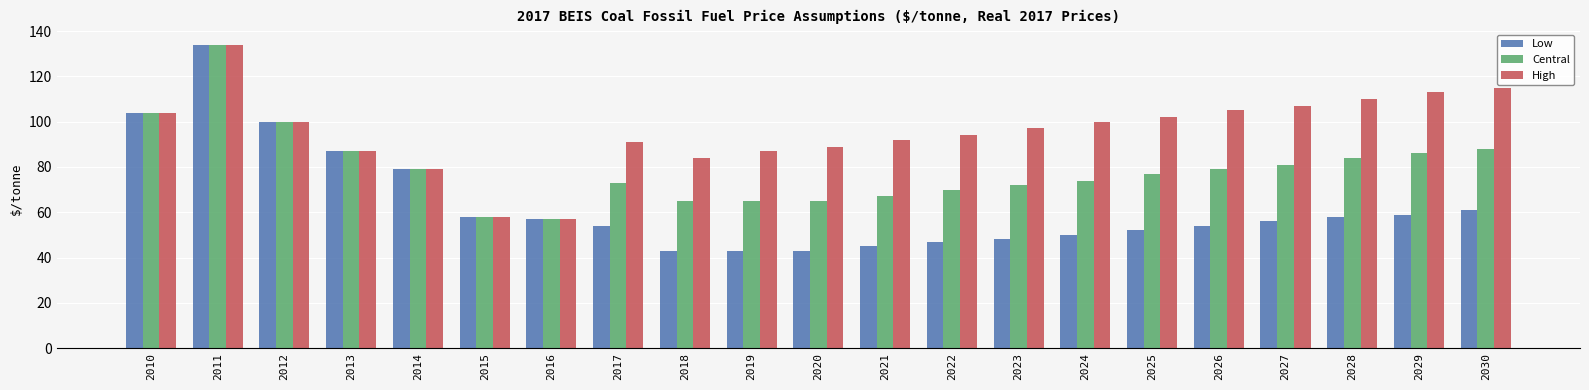

What is the total value across all series at 2026?

238